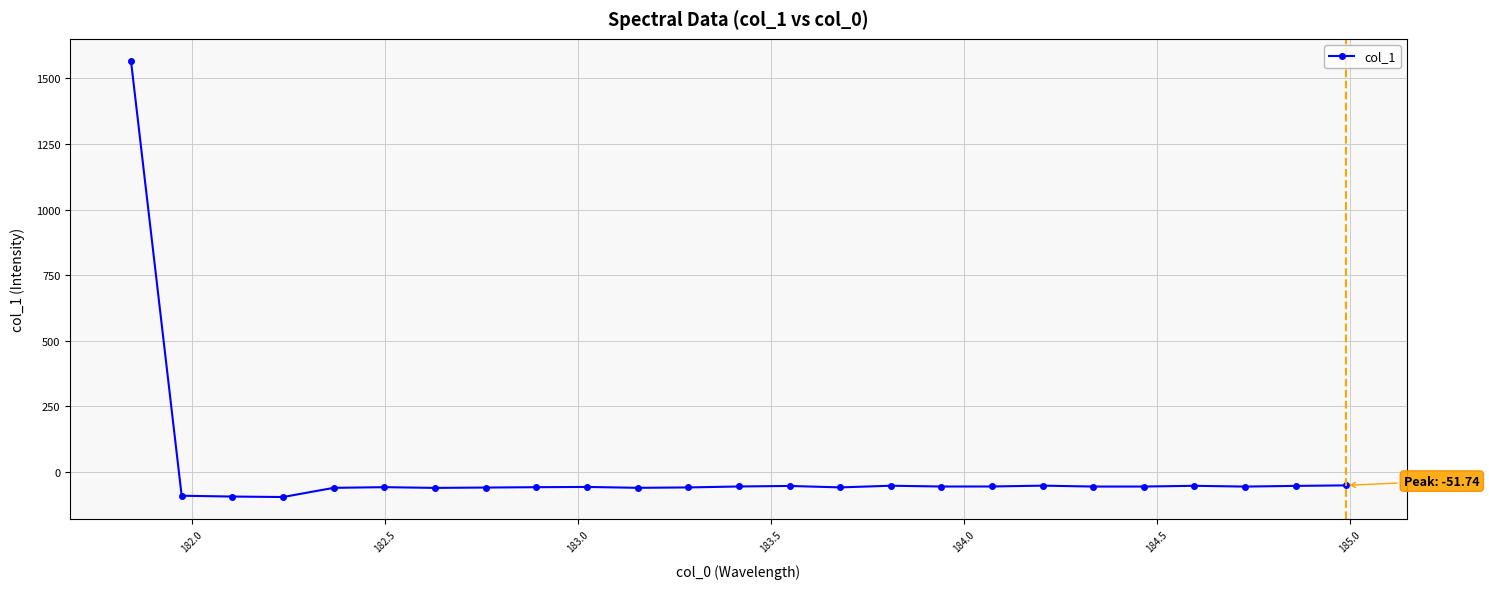

What is the value of the 12th point from the left?

-59.6